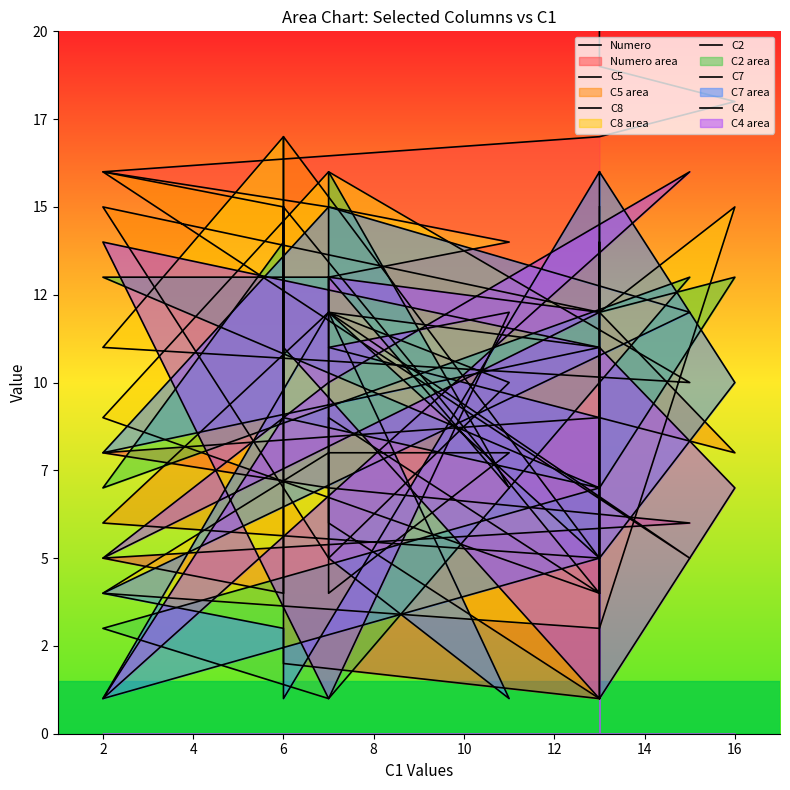

Is the value of C7 at 6 greater than the value of C4 at 13?

No